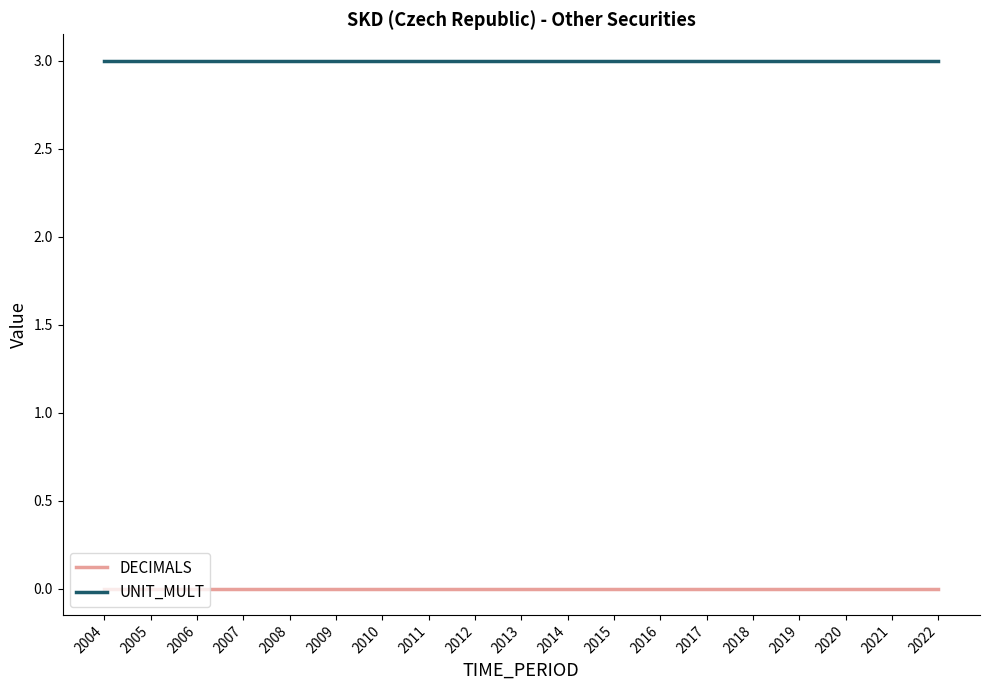

Is it true that UNIT_MULT equals 3 at 2019?

True